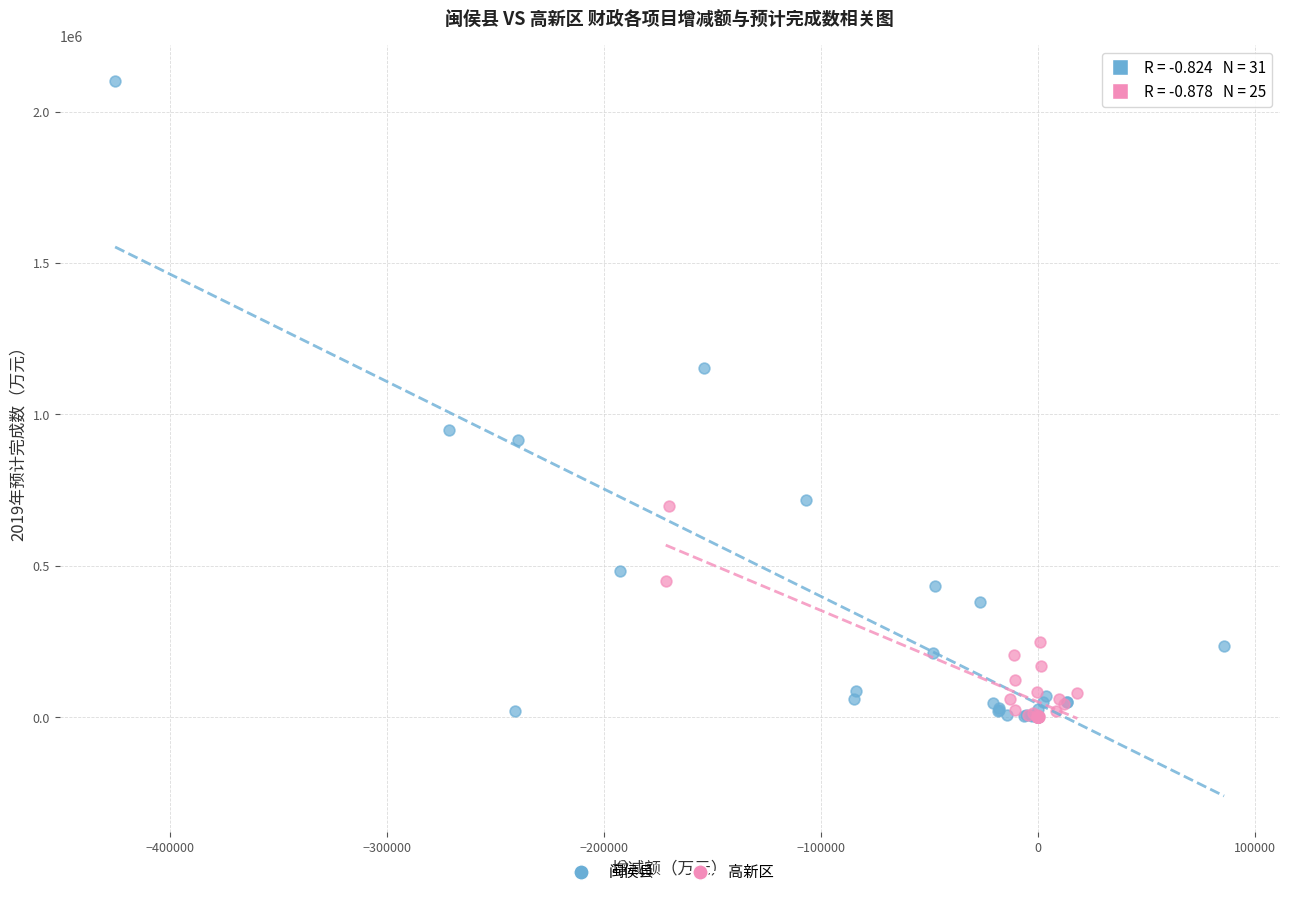

Which series contains the highest Y value?

闽侯县